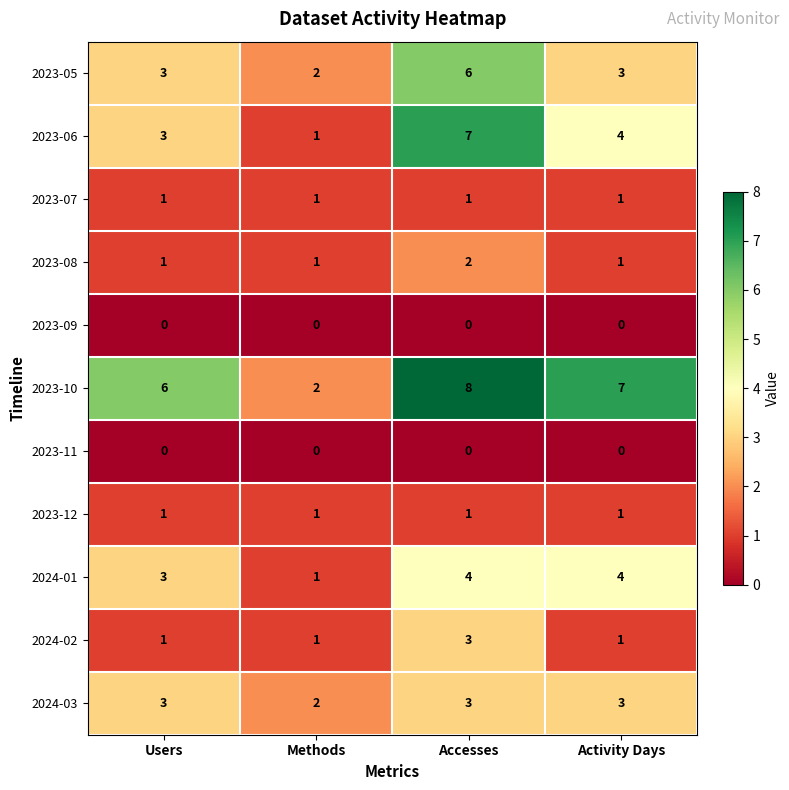

At which label is 2024-03 closest to 2?

Methods